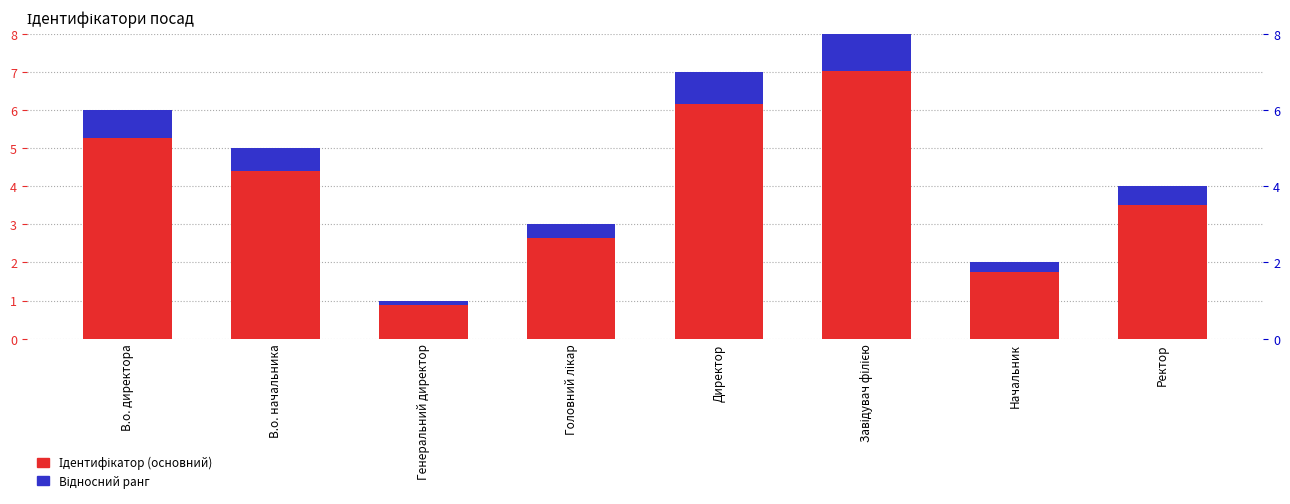

True or false: Ідентифікатор has a value of 0.8 at Начальник.

False